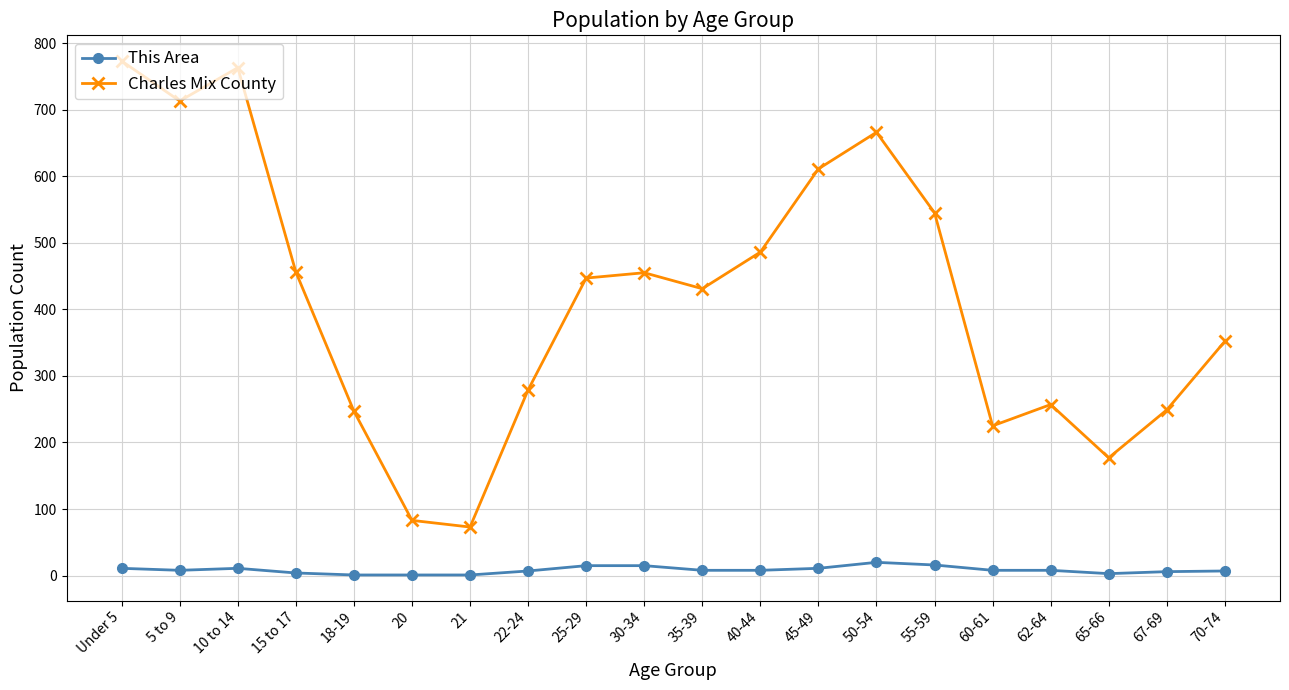

Rank the series by their average value, from highest to lowest.

Charles Mix County, This Area